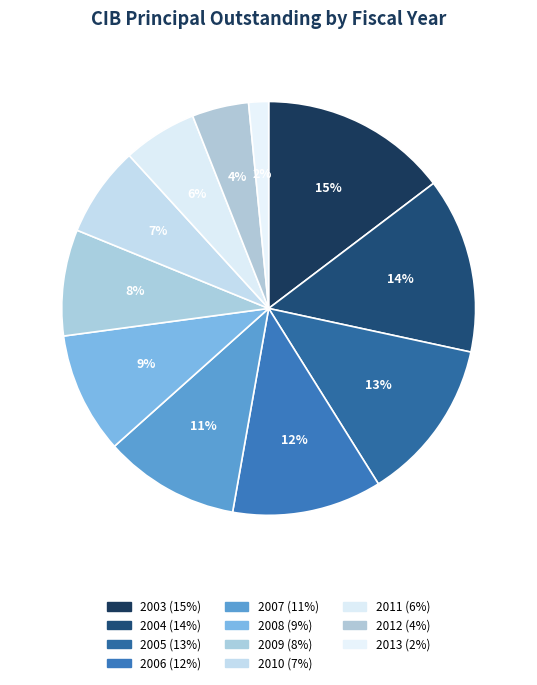

What percentage is the 2006 slice, to the nearest percent?

12%